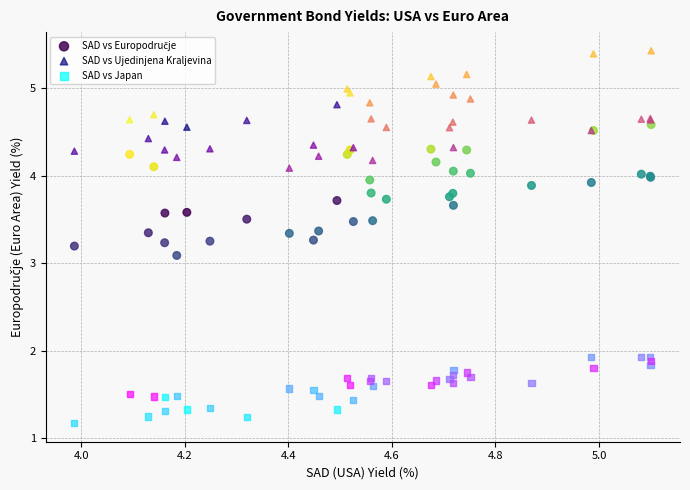

Across all series, what Y value is closest to 3?

3.1